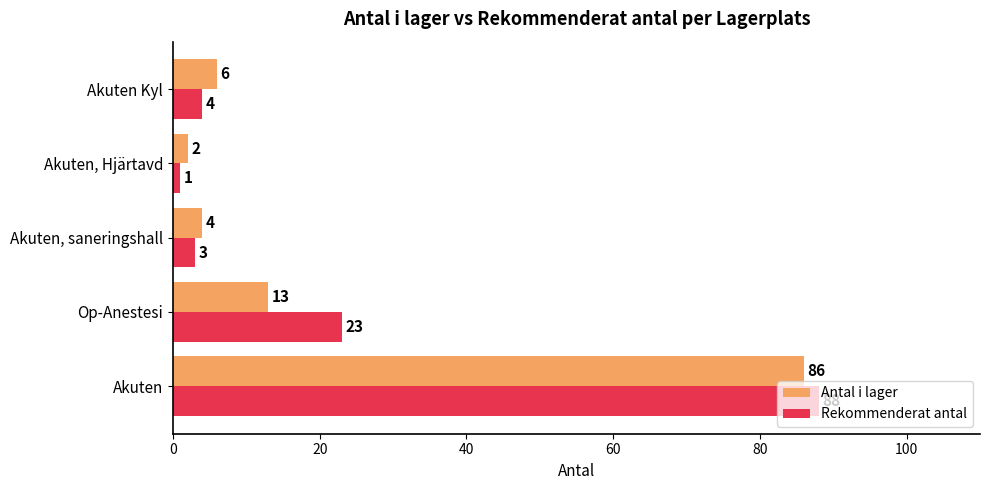

What is the difference between the maximum and minimum values in the Antal i lager series?

84